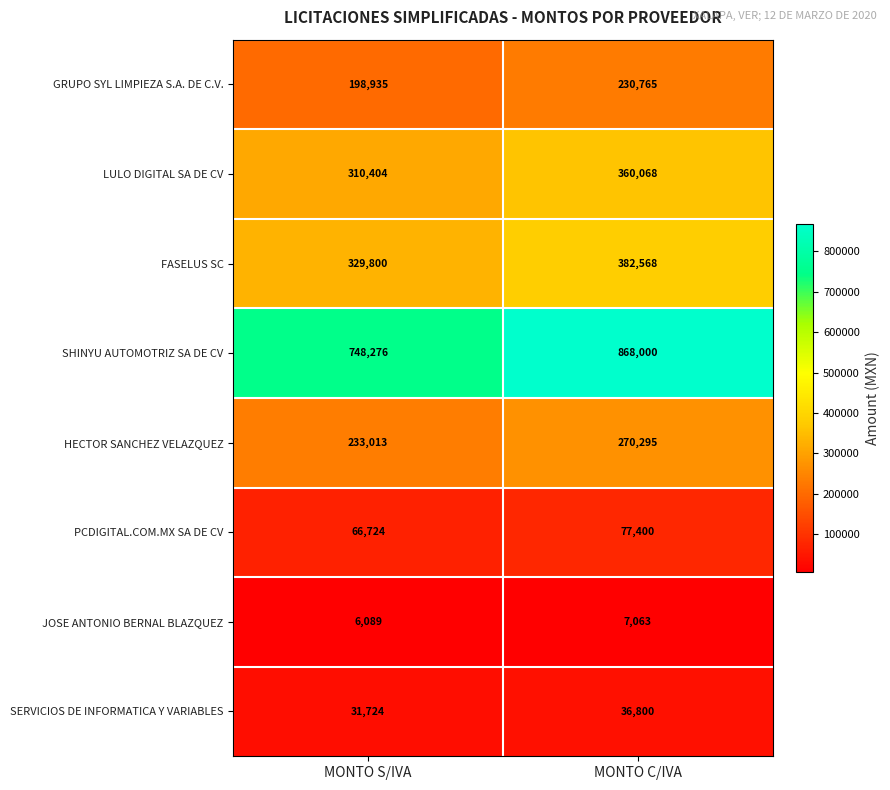

How many distinct data groups are displayed?

8